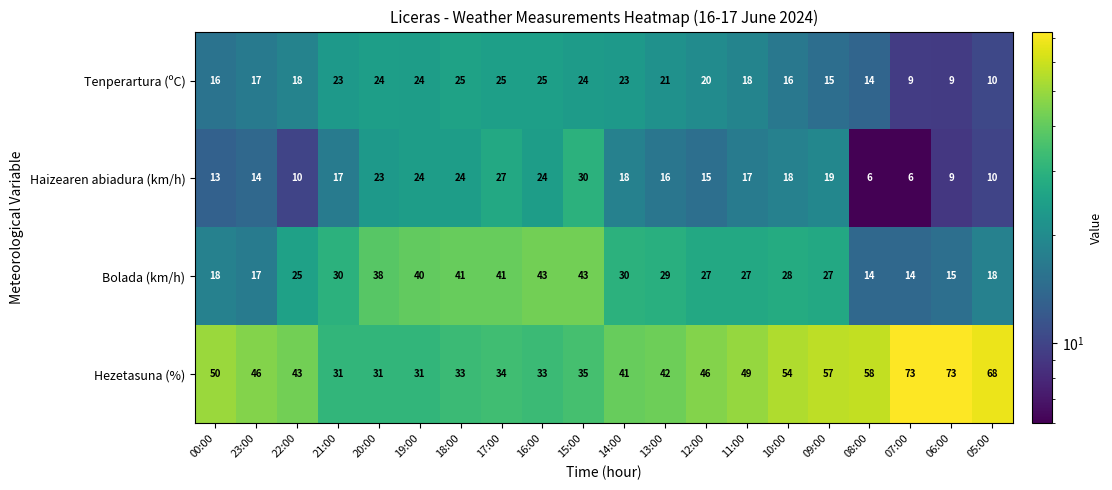

The Haizearen abiadura (km/h) series shows 6 at 07:00. True or false?

True